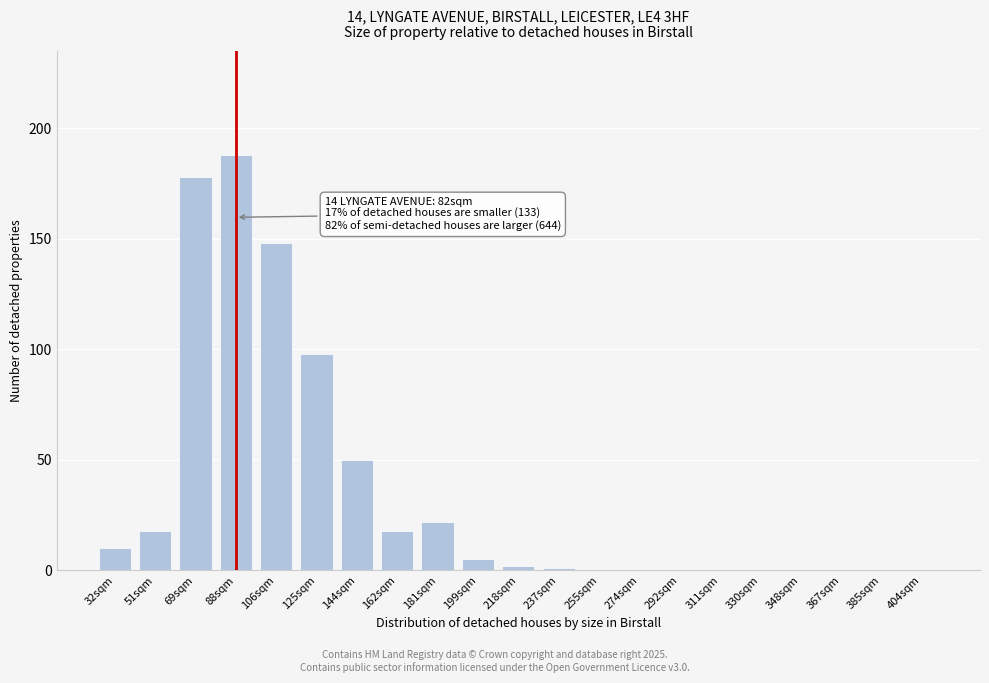

Reading right to left, what are all the values shown in this chart?

404sqm=0	385sqm=0	367sqm=0	348sqm=0	330sqm=0	311sqm=0	292sqm=0	274sqm=0	255sqm=0	237sqm=1	218sqm=2	199sqm=5	181sqm=22	162sqm=18	144sqm=50	125sqm=98	106sqm=148	88sqm=188	69sqm=178	51sqm=18	32sqm=10